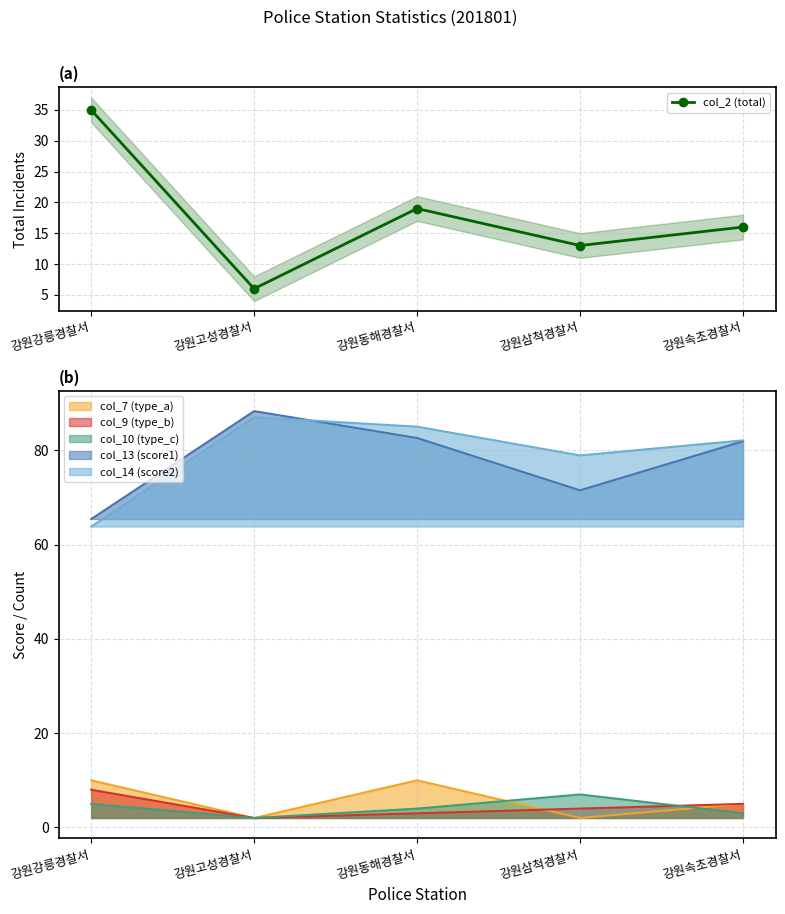

At which label is the value closest to 20?

강원동해경찰서